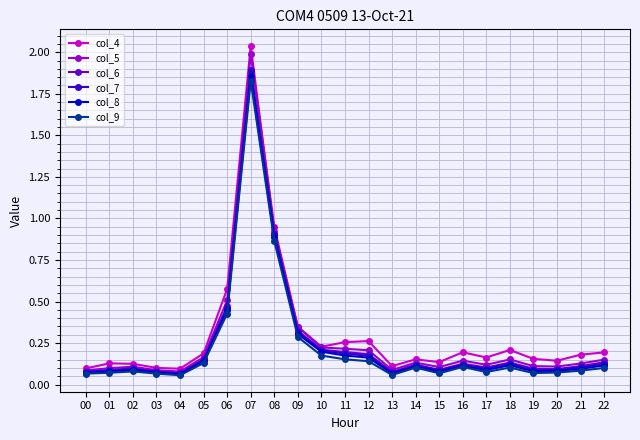

Is it true that col_9 equals 0.1 at 19?

True